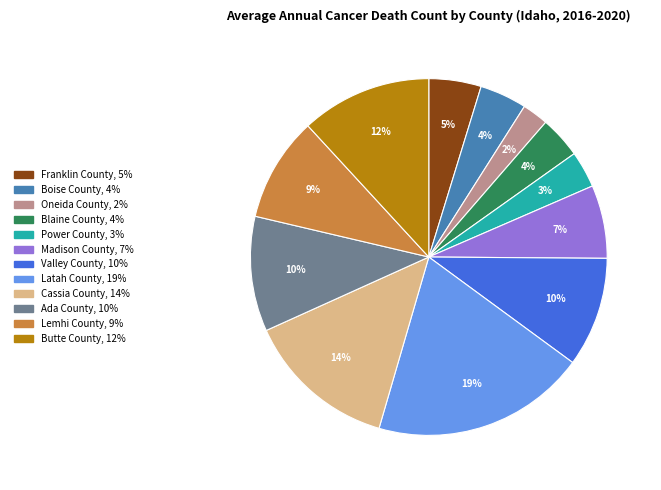

What is the ratio of the value at Boise County to the value at Ada County?

0.4